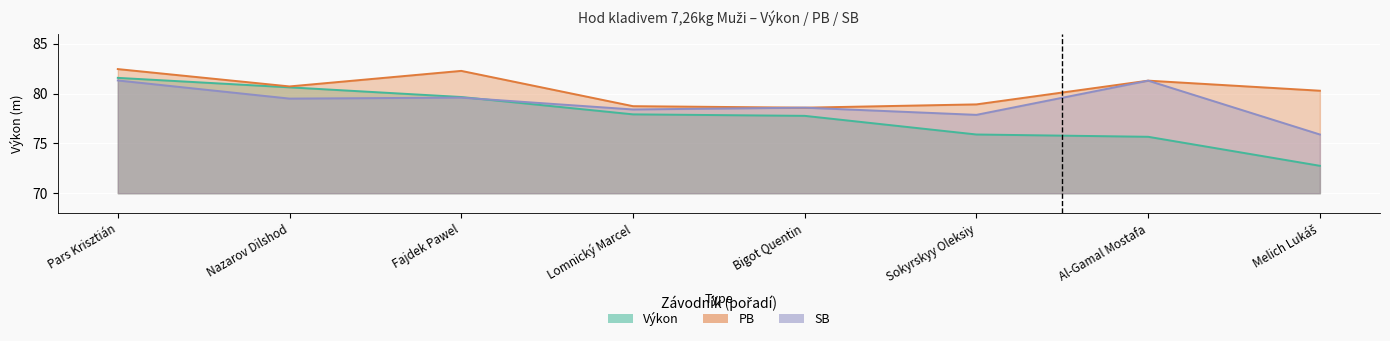

What is the difference between the second highest and second lowest values in the Výkon series?

5.0